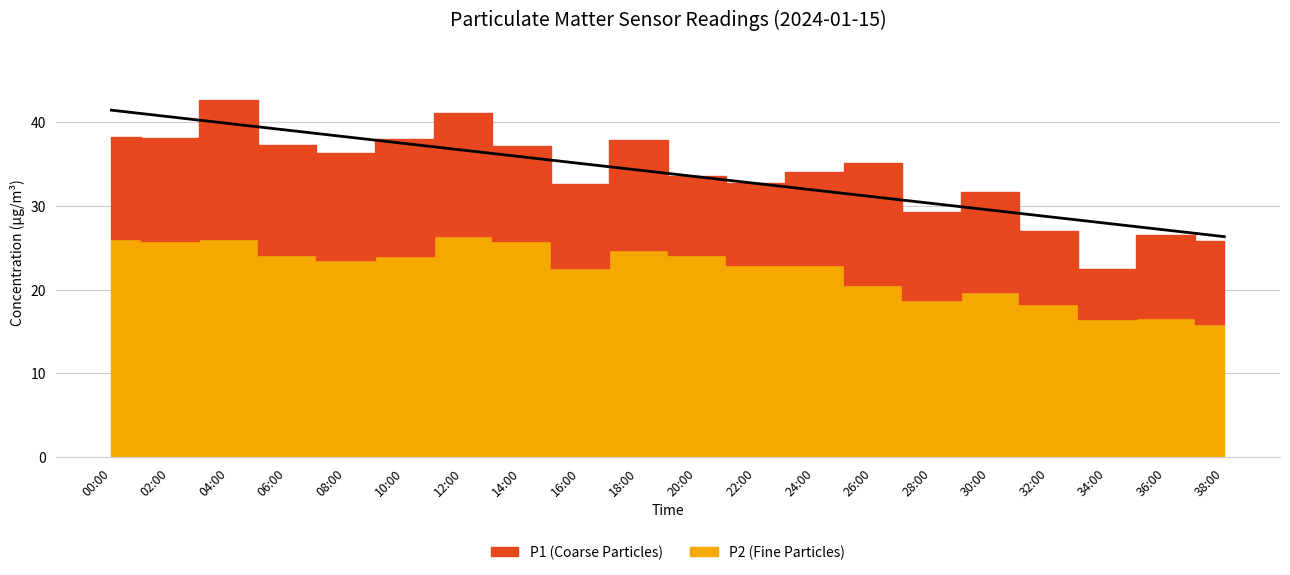

The chart shows a value of 31.9 at 24:00. True or false?

True